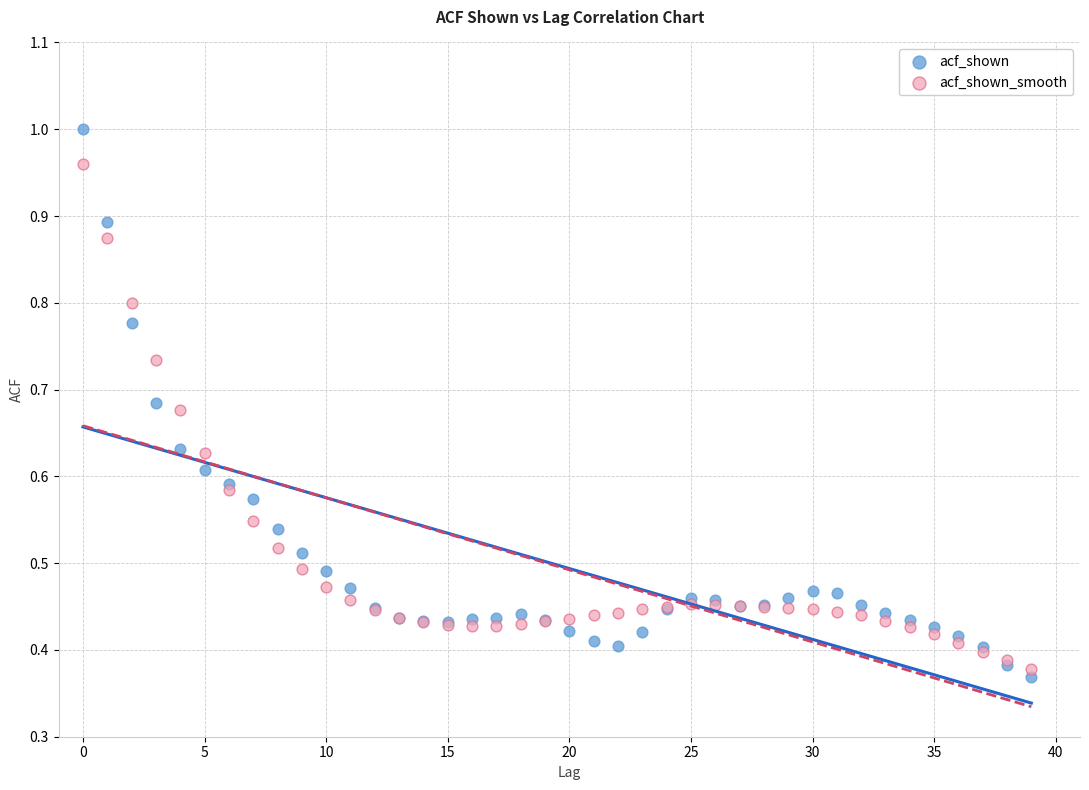

What are all the series names shown in the legend?

acf_shown, acf_shown_smooth